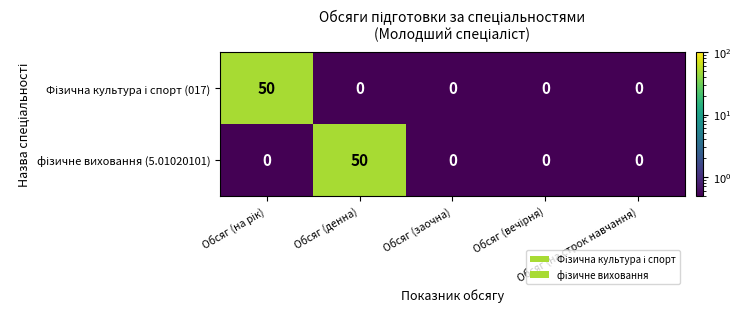

What is the greatest value displayed?

50